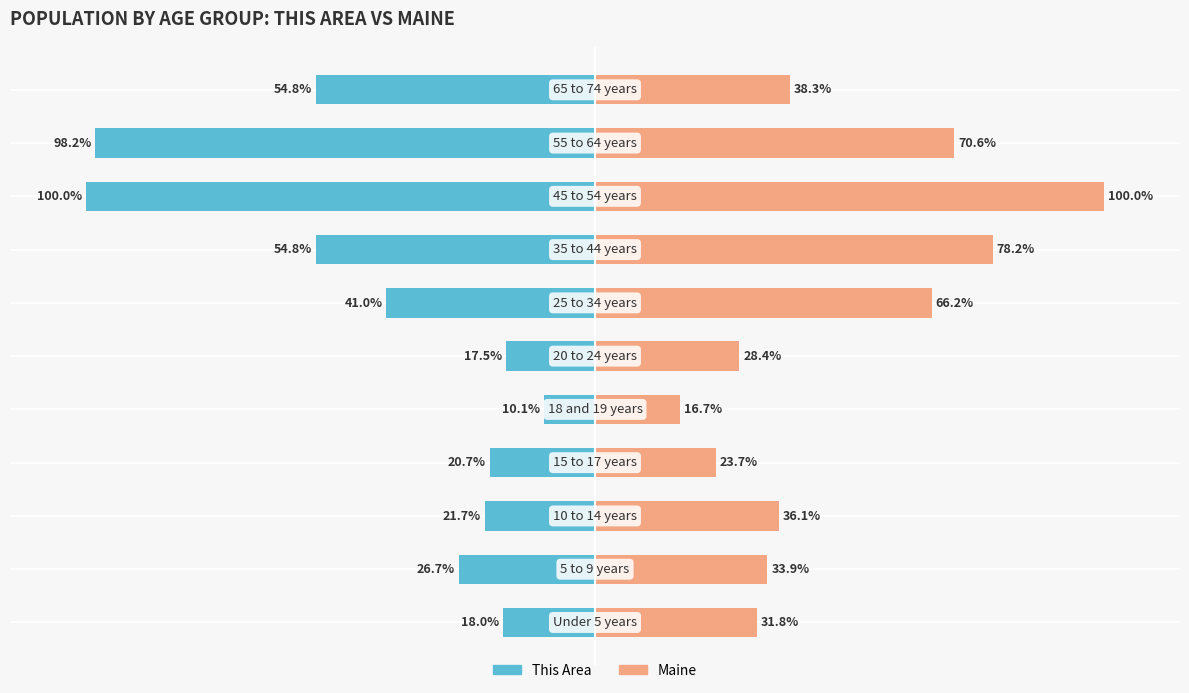

Reading left to right, extract all data points from this chart.

This Area: -18.0	-26.7	-21.7	-20.7	-10.1	-17.5	-41.0	-54.8	-100.0	-98.2	-54.8
Maine: 31.8	33.9	36.1	23.7	16.7	28.4	66.2	78.2	100.0	70.6	38.3